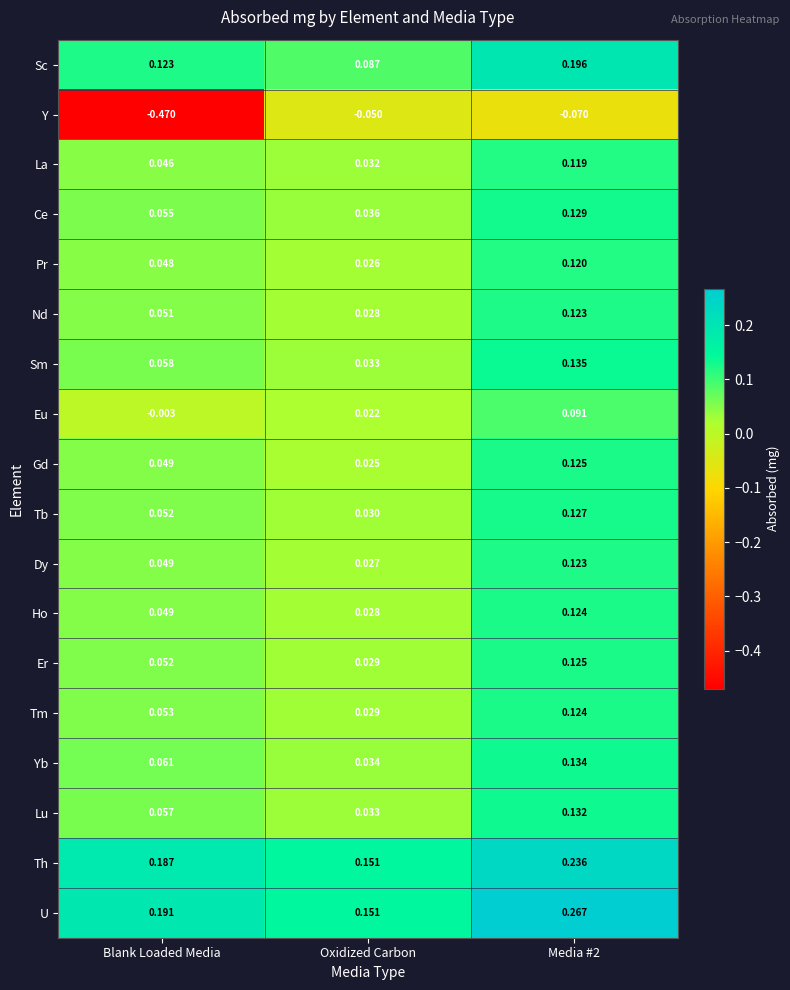

At which category is the sum across all series the highest?

Media #2